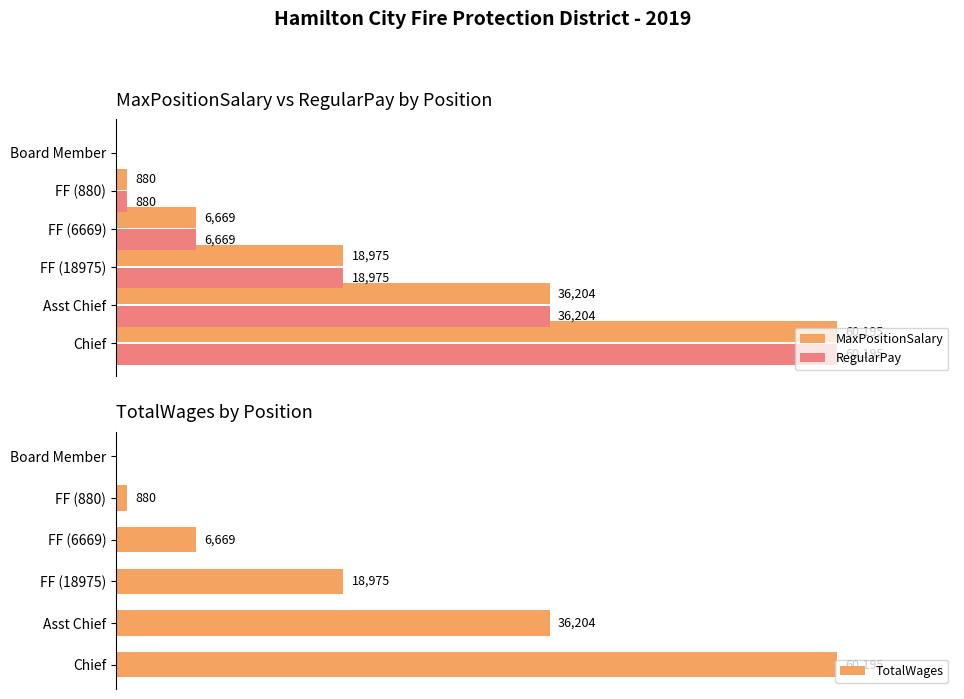

How many categories are shown in the chart?

6